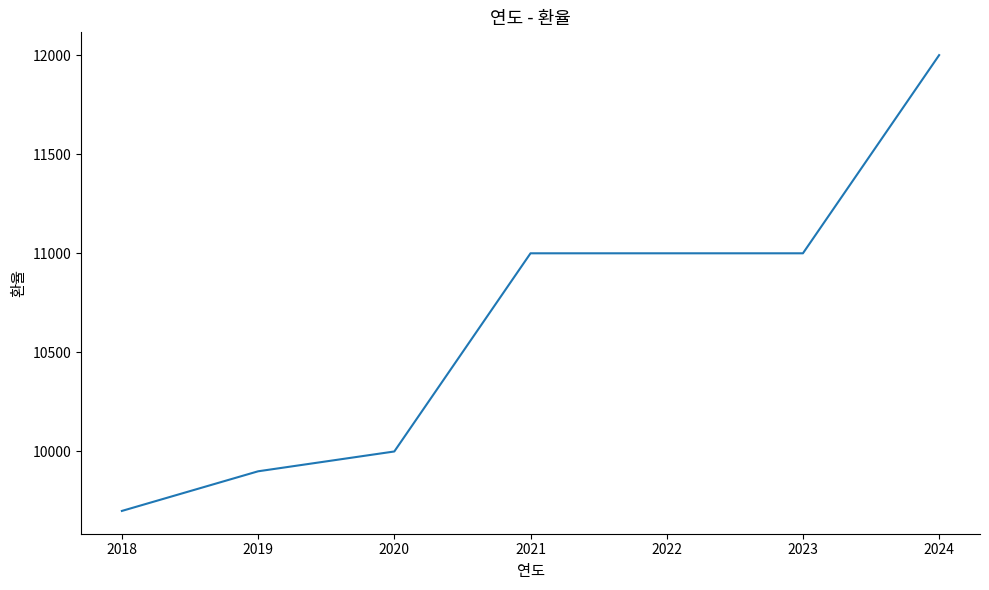

What is the average value?

10657